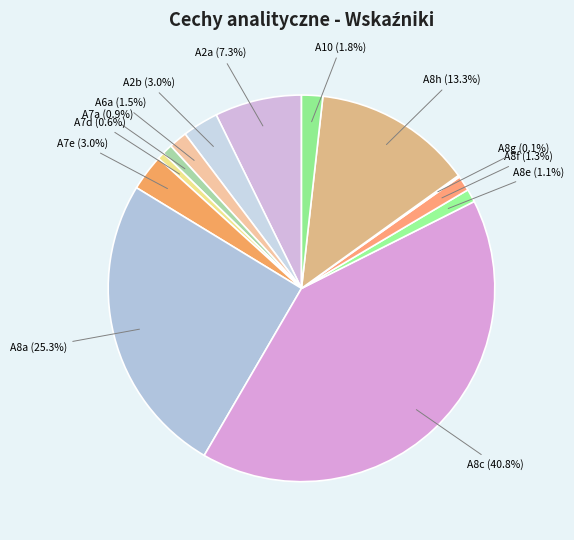

What portion of the pie excludes A2b?

97.0%